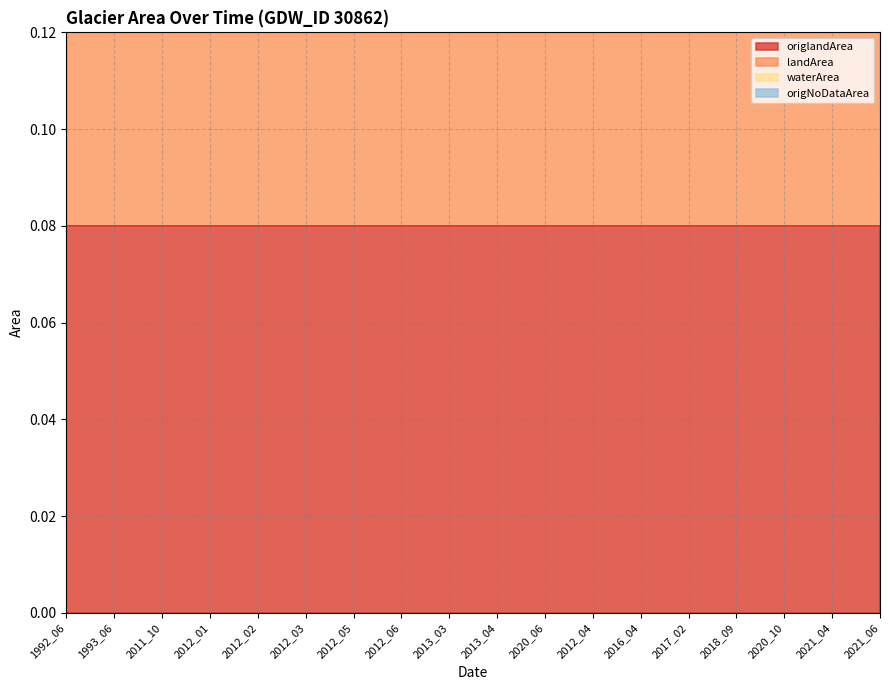

Reading left to right, list all the values displayed in this chart.

origlandArea: 0.1	0.1	0.1	0.1	0.1	0.1	0.1	0.1	0.1	0.1	0.1	0.1	0.1	0.1	0.1	0.1	0.1	0.1
landArea: 0.1	0.1	0.1	0.1	0.1	0.1	0.1	0.1	0.1	0.1	0.1	0.1	0.1	0.1	0.1	0.1	0.1	0.1
waterArea: 0.0	0.0	0.0	0.0	0.0	0.0	0.0	0.0	0.0	0.0	0.0	0.0	0.0	0.0	0.0	0.0	0.0	0.0
origNoDataArea: 0.0	0.0	0.0	0.0	0.0	0.0	0.0	0.0	0.0	0.0	0.0	0.0	0.0	0.0	0.0	0.0	0.0	0.0